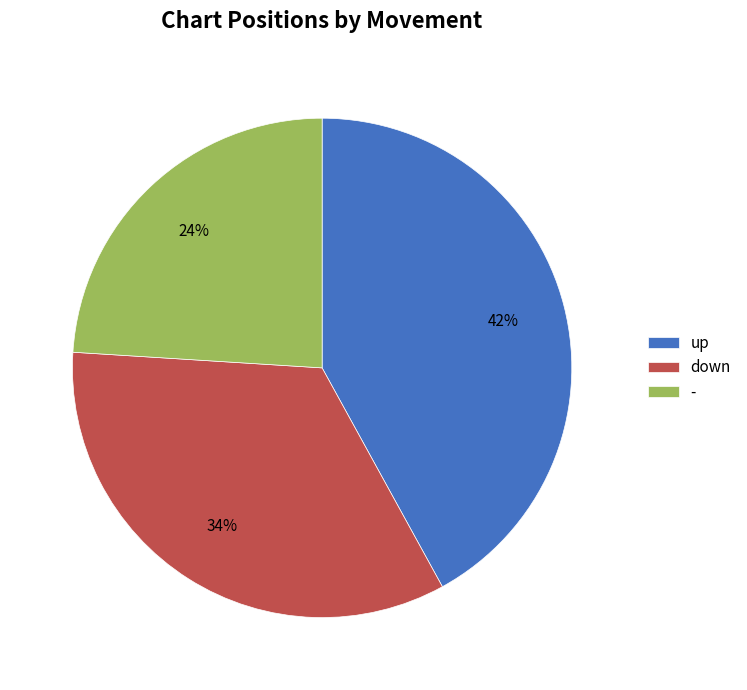

How many slices are in this pie chart?

3